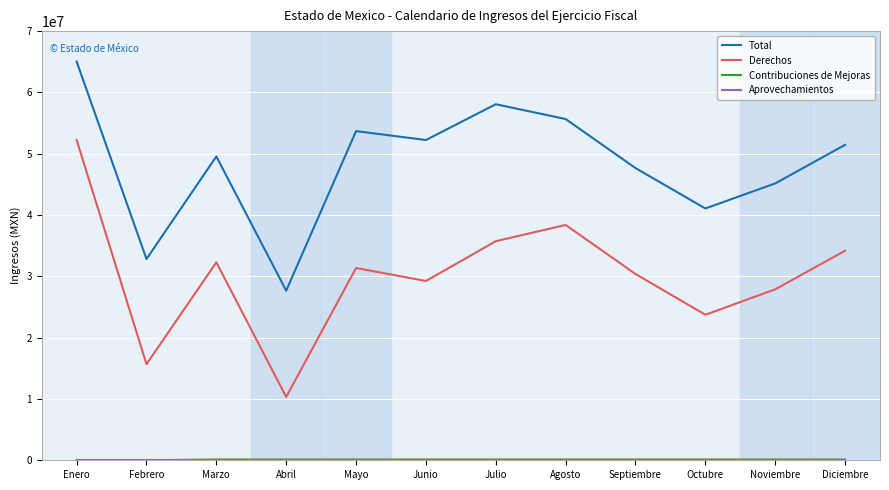

The value of Derechos at Septiembre is 42335943. True or false?

False